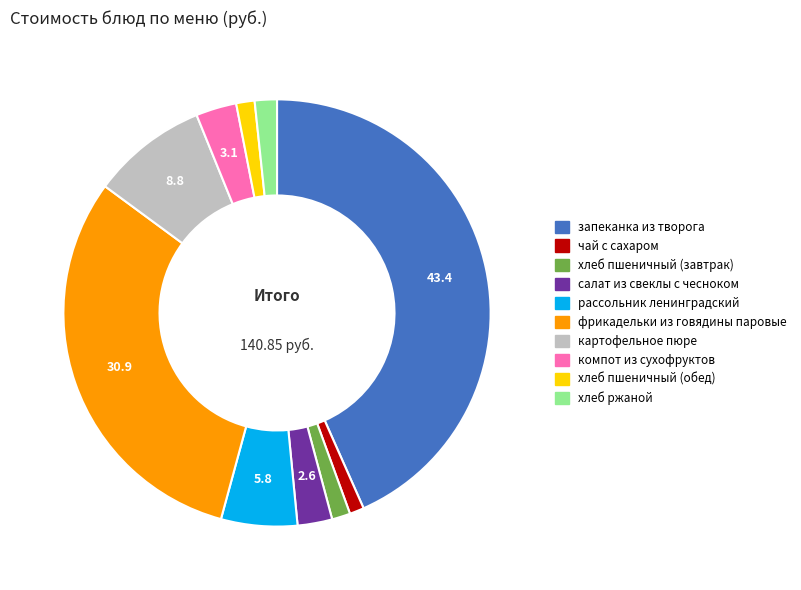

Which slice is the largest?

запеканка из творога